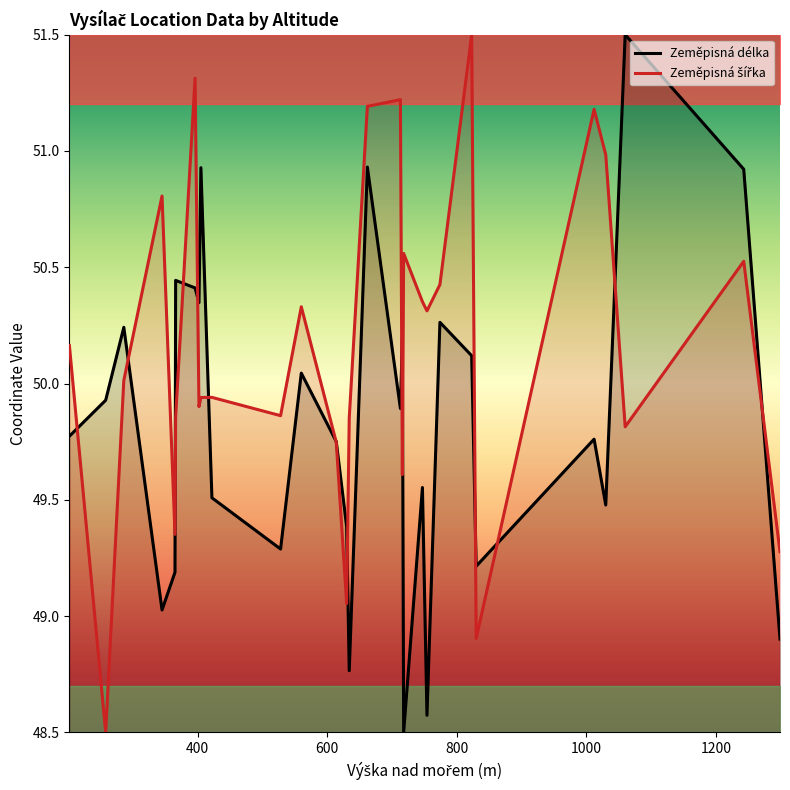

What is the value of the Zeměpisná délka point at the 19th from the left?

48.5